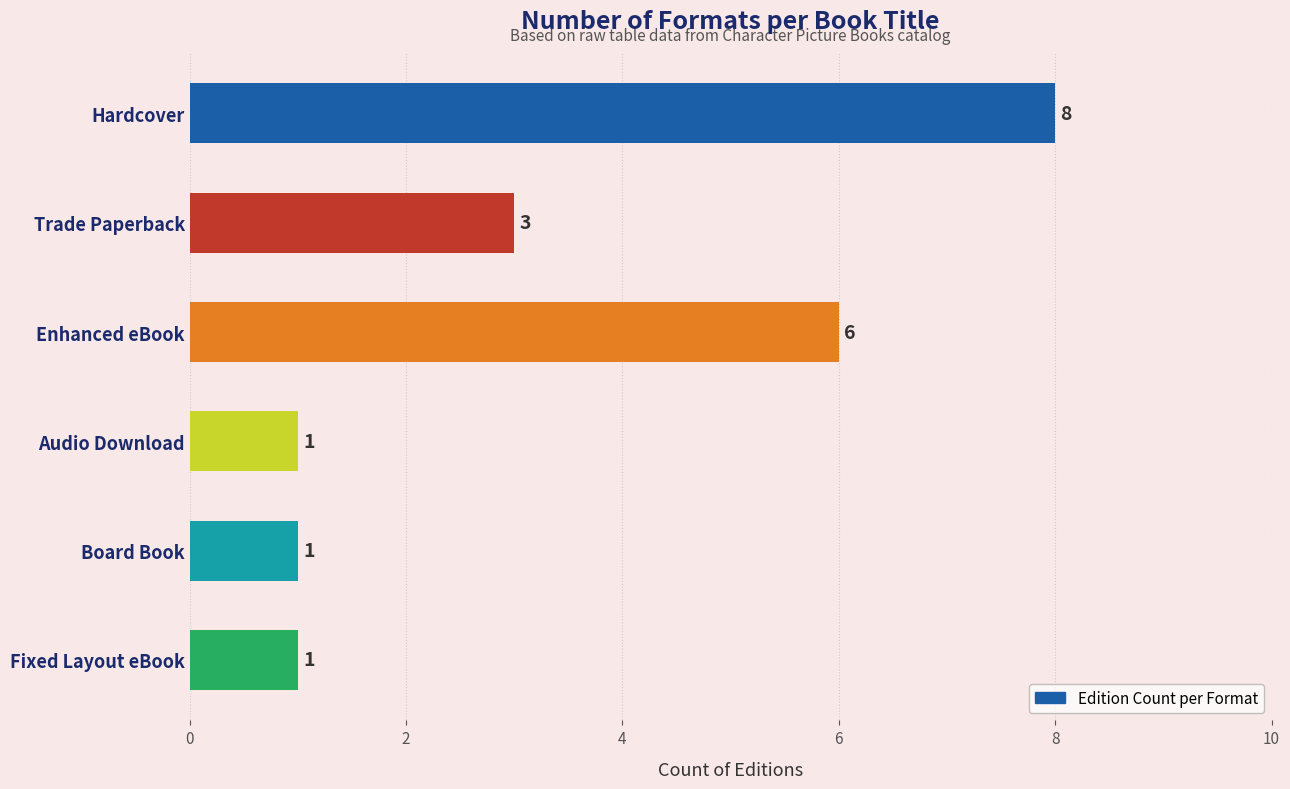

What is the change in value from Enhanced eBook to Board Book?

-5